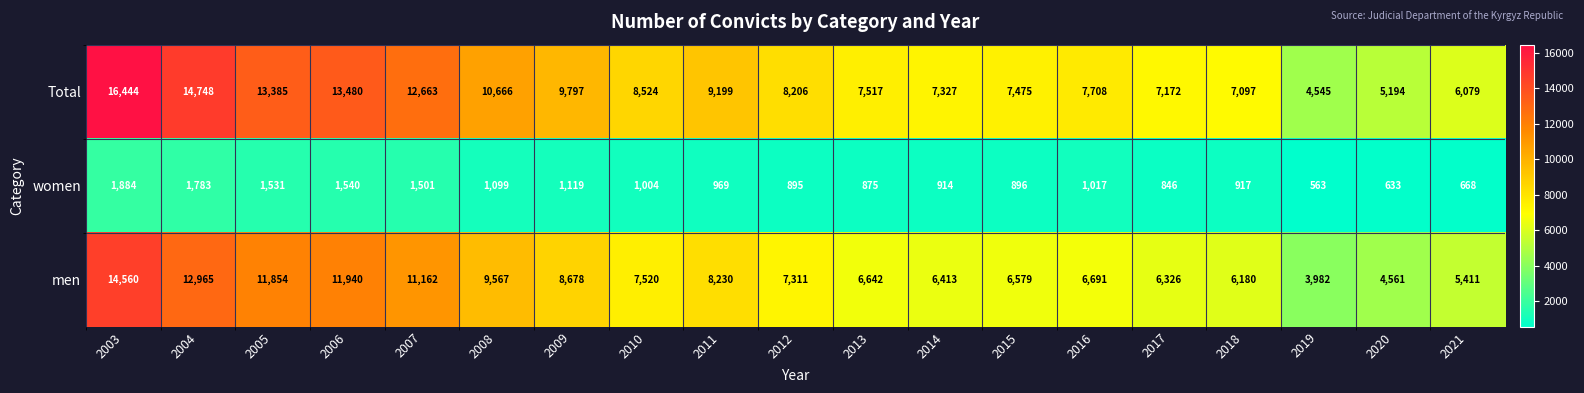

What is the maximum value shown in the chart?

16444